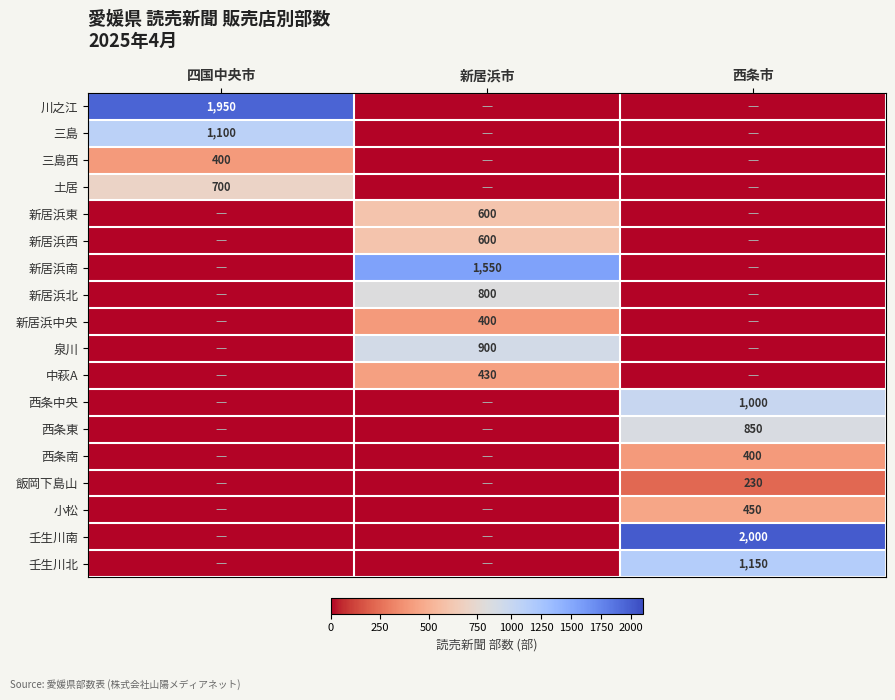

Is it true that 川之江 equals 3441 at 四国中央市?

False